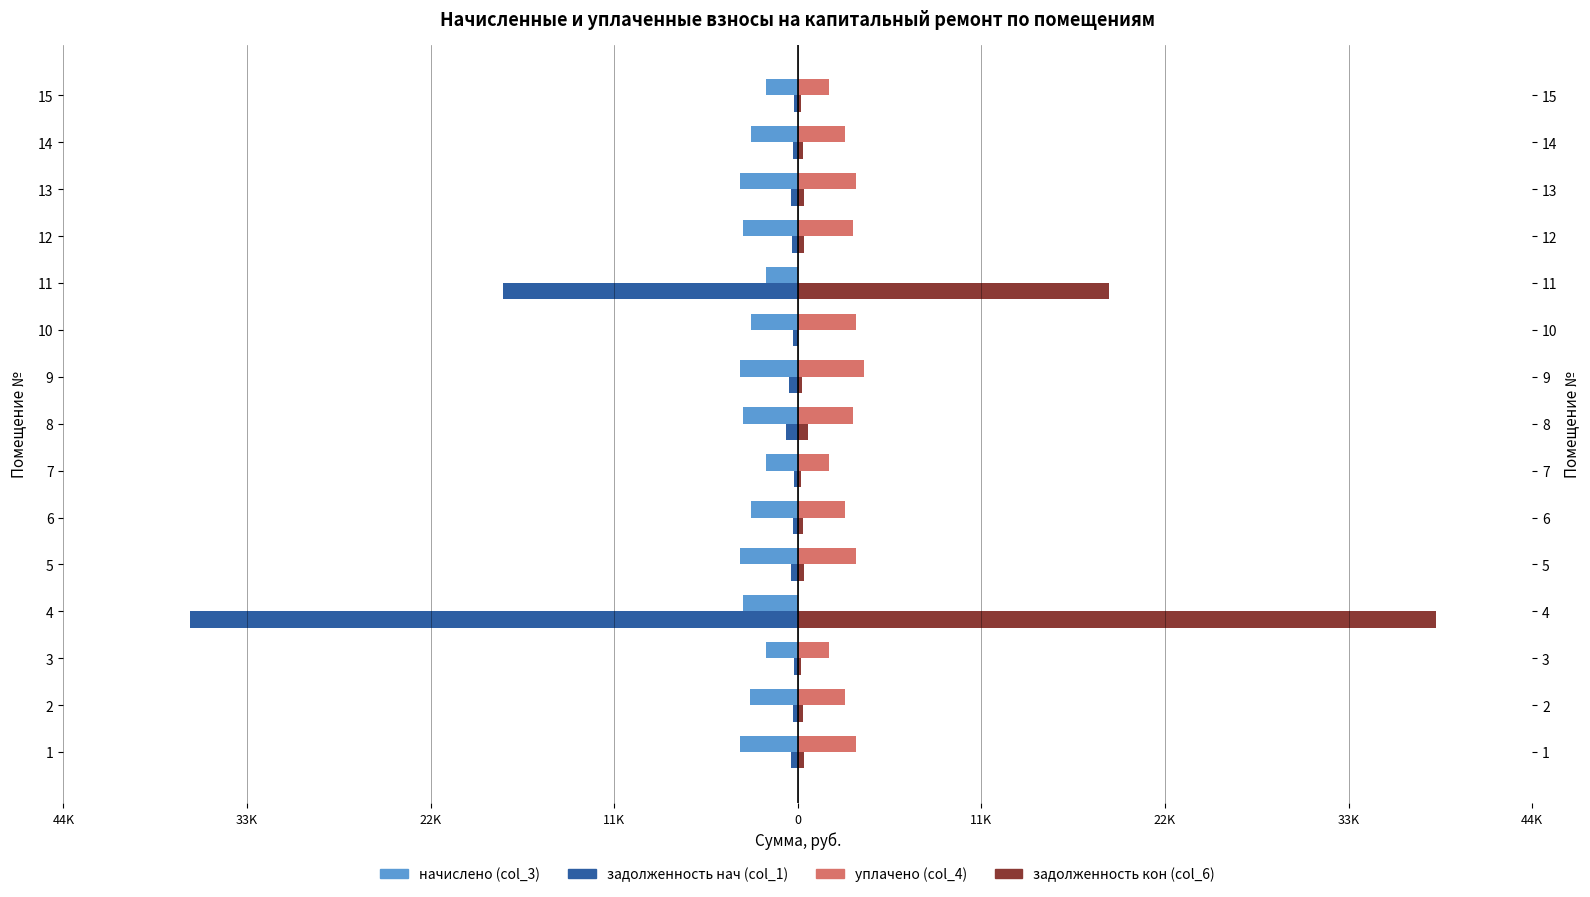

Count the number of data series in this chart.

4